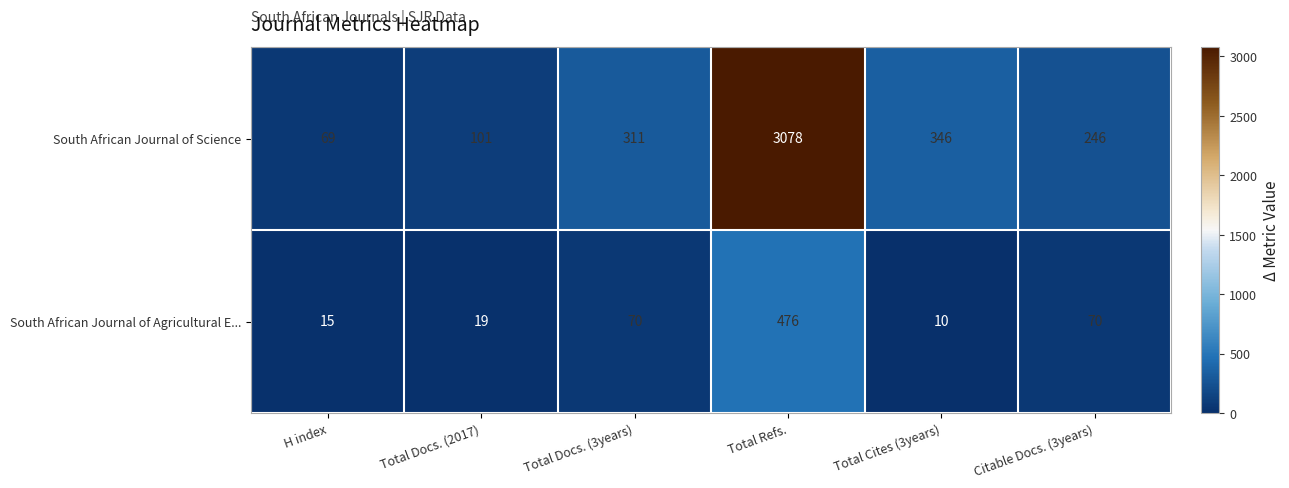

What is the sum of the South African Journal of Science values at Total Docs. (2017) and Total Docs. (3years)?

412